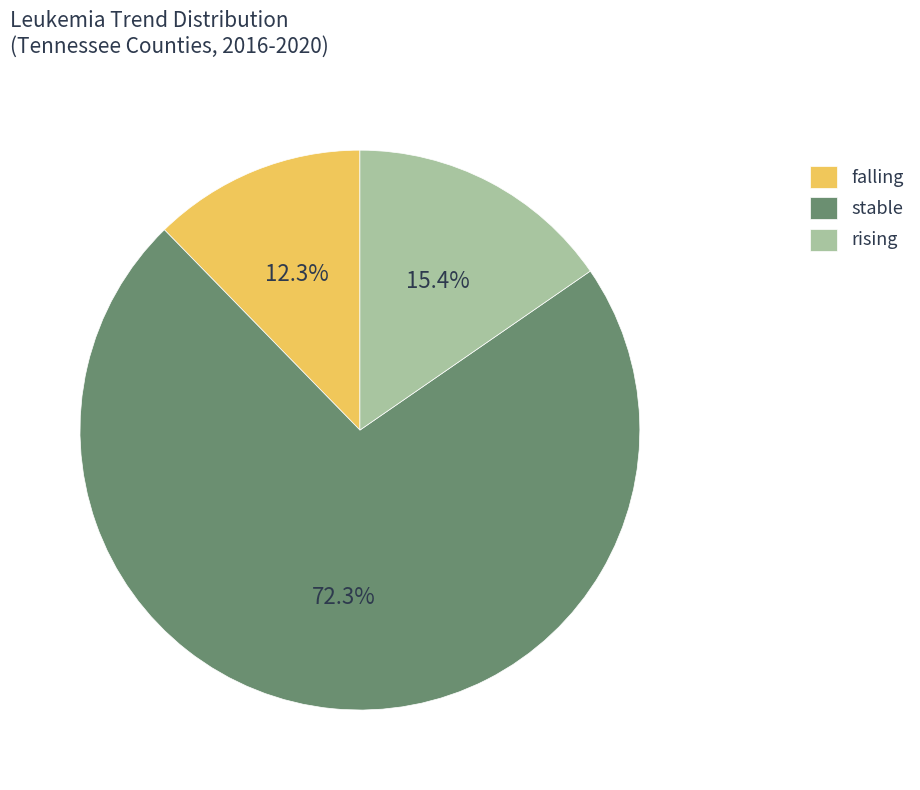

Which has a higher value, stable or rising?

stable